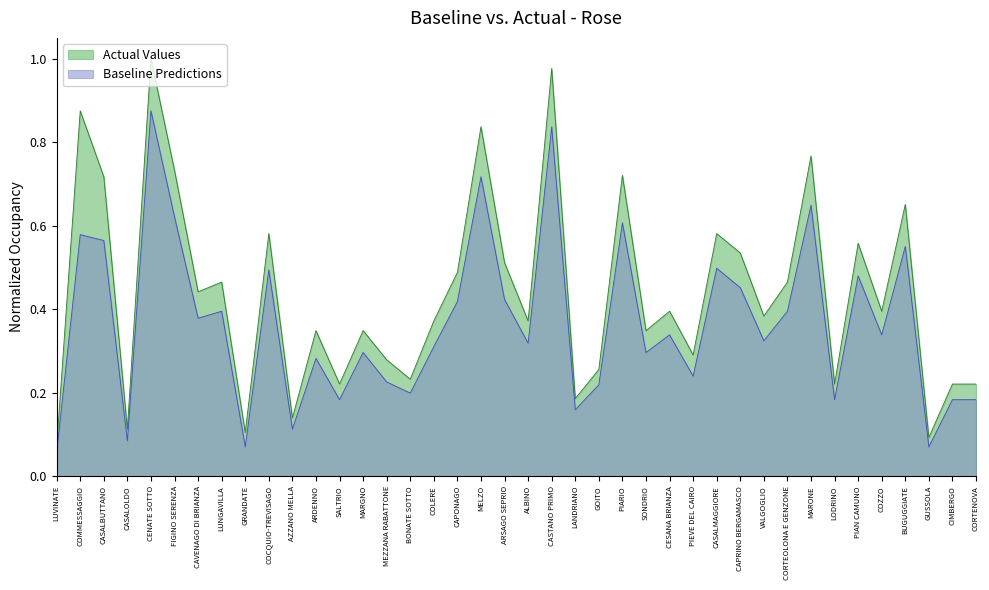

Reading right to left, what are all the values shown in this chart?

Baseline Predictions: 0.2	0.2	0.1	0.6	0.3	0.5	0.2	0.6	0.4	0.3	0.5	0.5	0.2	0.3	0.3	0.6	0.2	0.2	0.8	0.3	0.4	0.7	0.4	0.3	0.2	0.2	0.3	0.2	0.3	0.1	0.5	0.1	0.4	0.4	0.6	0.9	0.1	0.6	0.6	0.1
Actual Values: 0.2	0.2	0.1	0.7	0.4	0.6	0.2	0.8	0.5	0.4	0.5	0.6	0.3	0.4	0.3	0.7	0.3	0.2	1.0	0.4	0.5	0.8	0.5	0.4	0.2	0.3	0.3	0.2	0.3	0.1	0.6	0.1	0.5	0.4	0.7	1.0	0.1	0.7	0.9	0.1